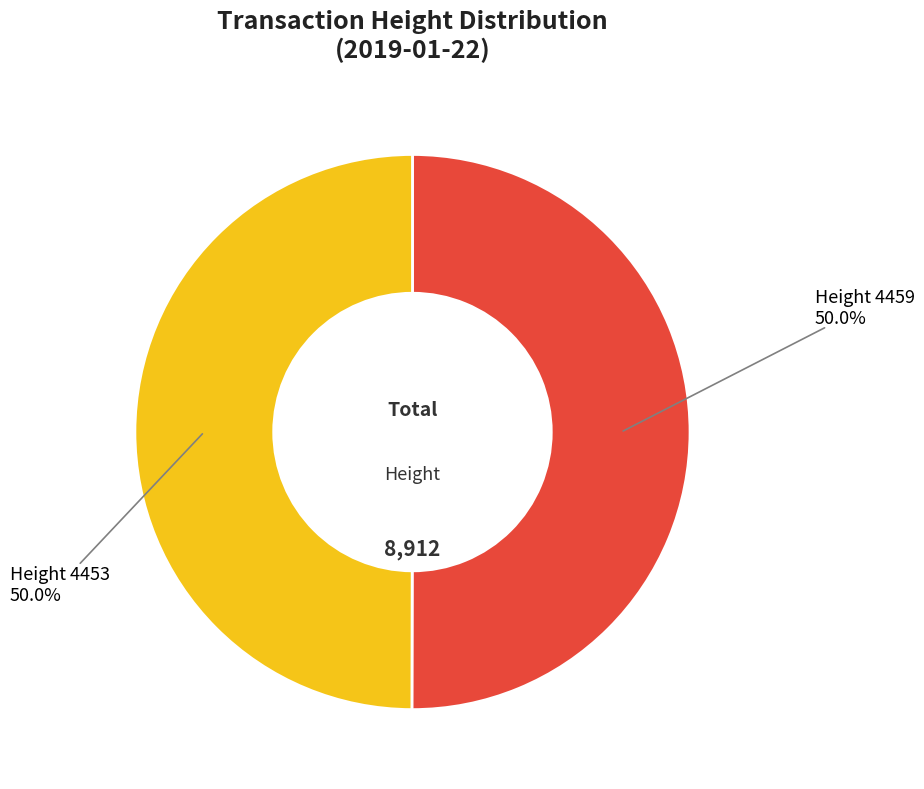

To the nearest percent, what portion does Height 4453 represent?

50%